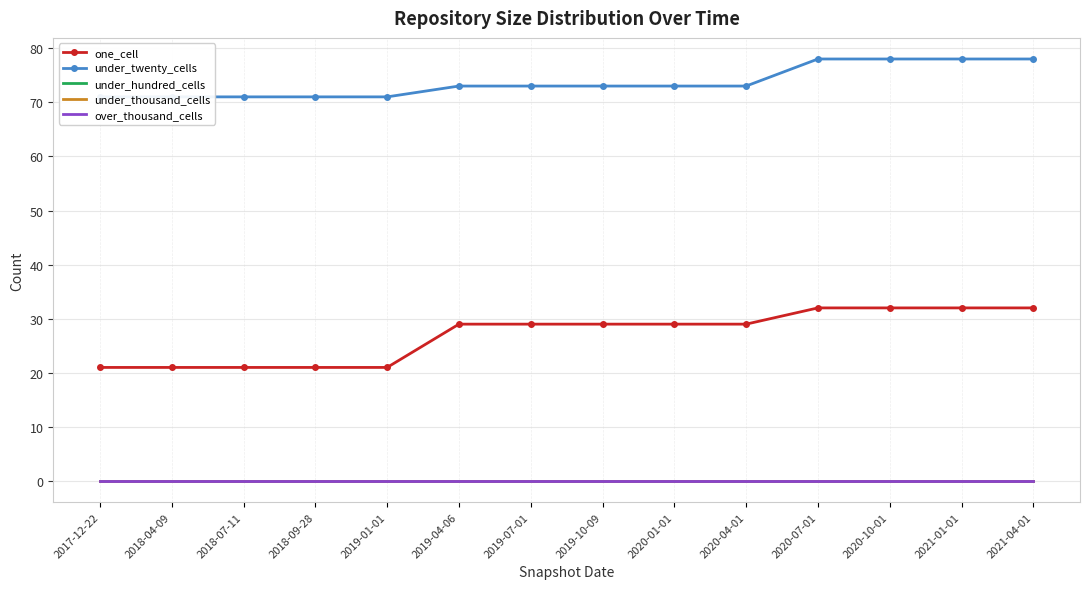

Count the under_twenty_cells values in the range 71 to 78.

14